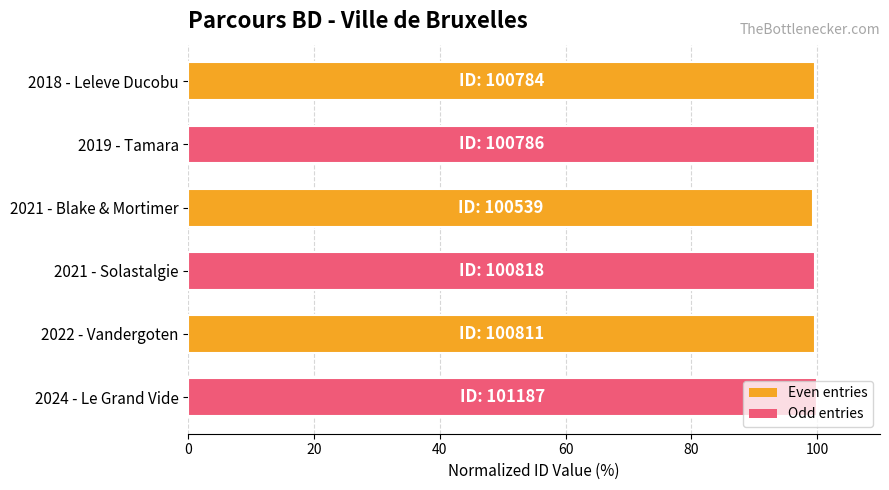

What is the difference between the maximum and minimum values?

0.6